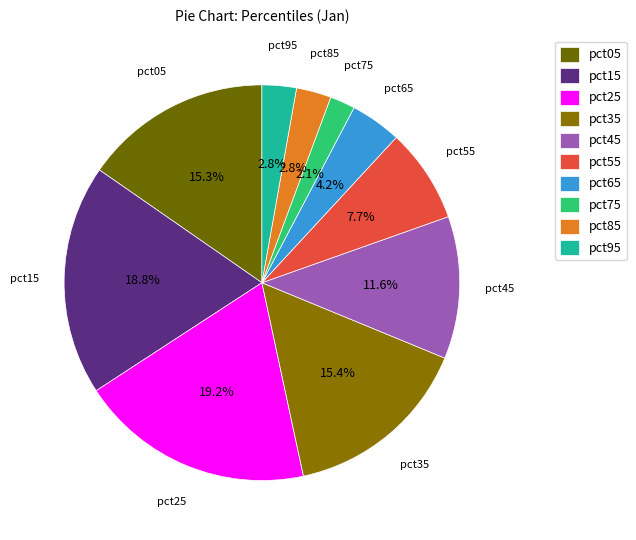

What is the smallest slice in the pie chart?

pct75